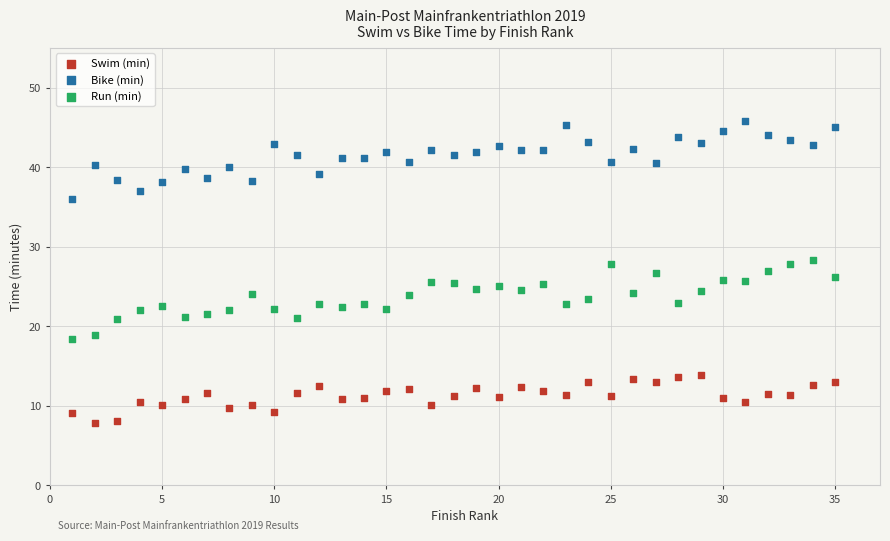

What are all the series names shown in the legend?

Swim (min), Bike (min), Run (min)